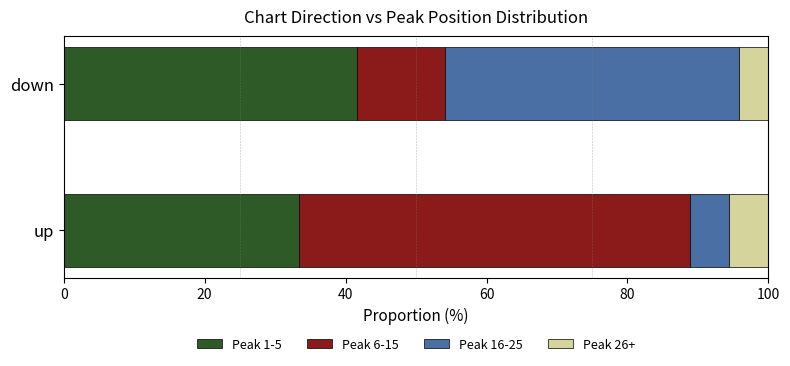

Which category has the highest value in the Peak 1-5 series?

down